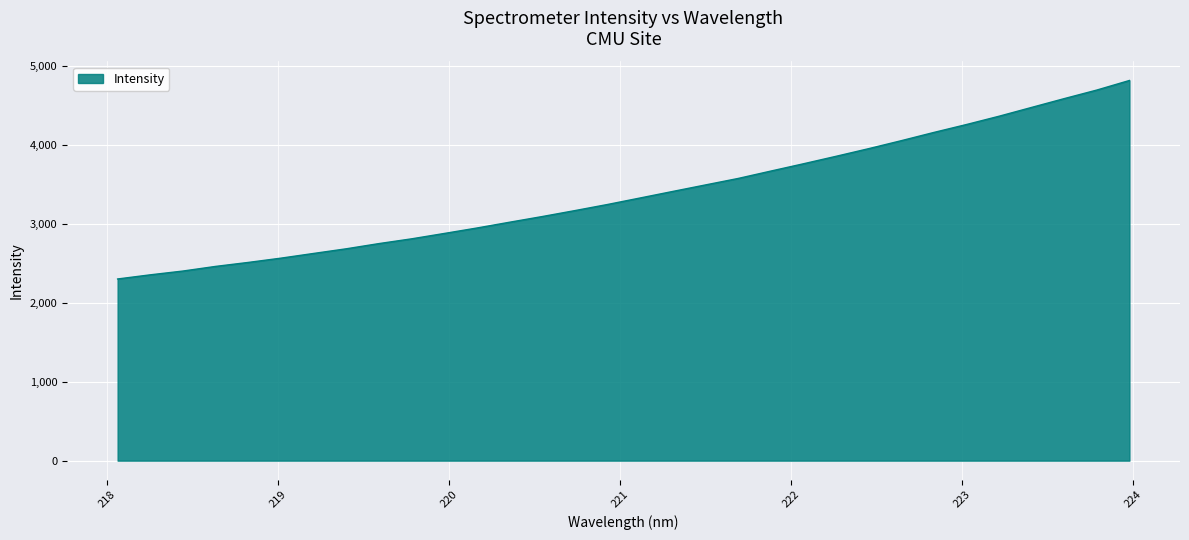

What is the maximum value shown in the chart?

4817.3